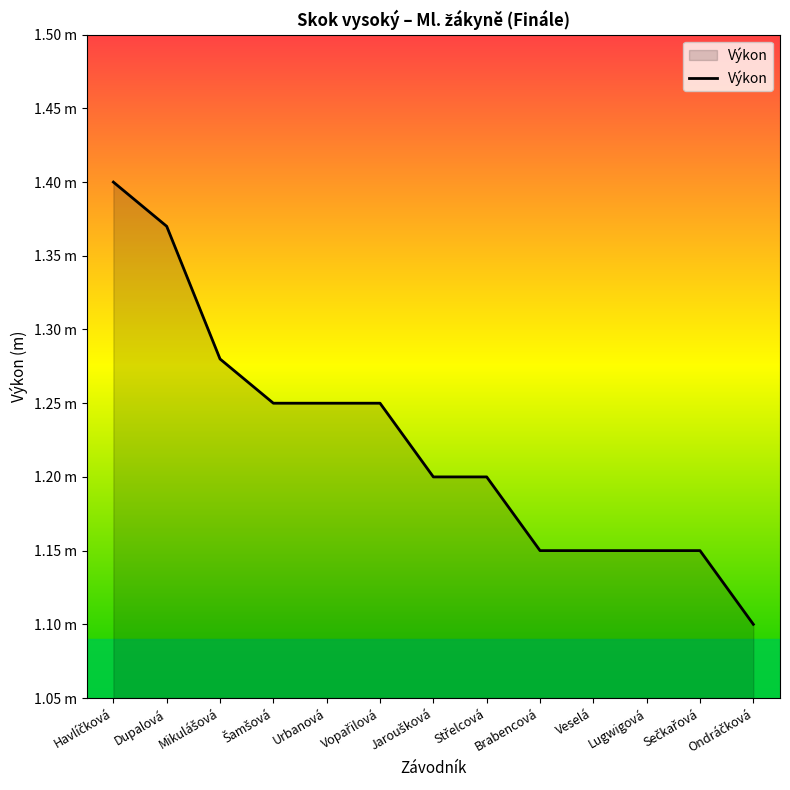

Does the chart display data point markers on the line(s)?

No